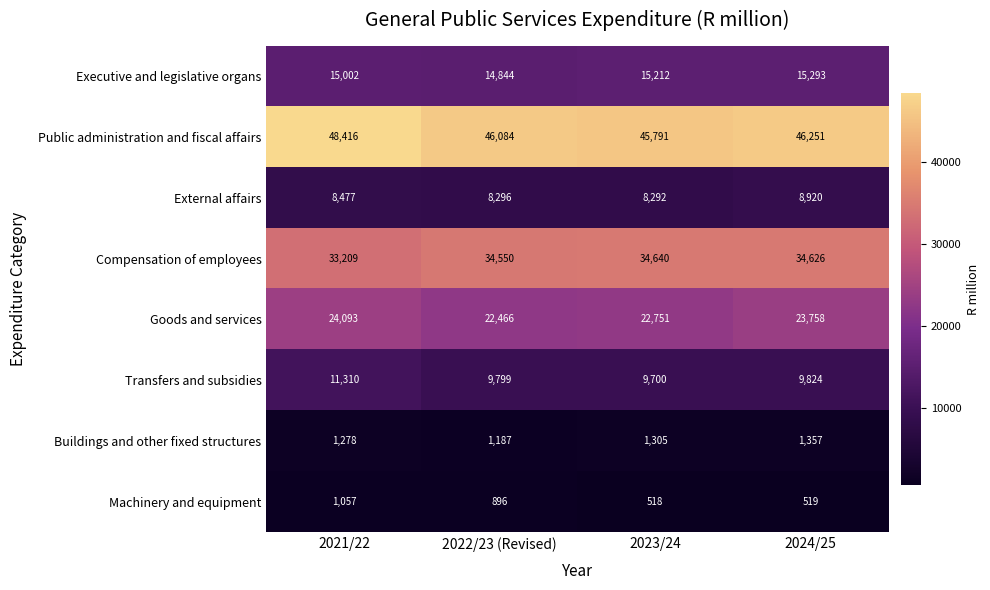

At which category is the sum across all series the highest?

2021/22